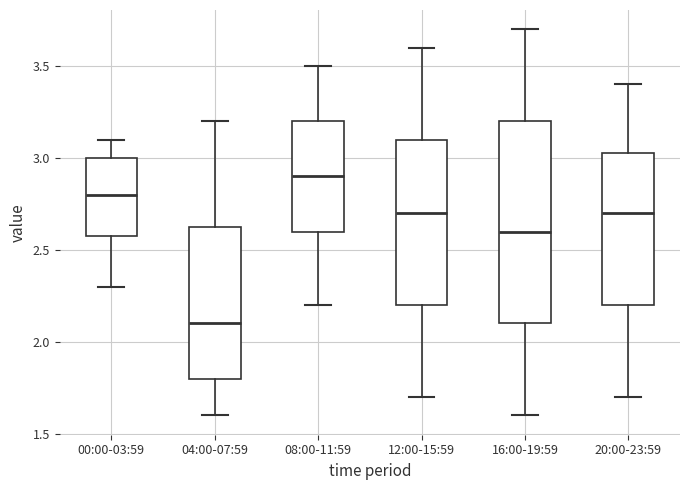

Reading left to right, read every box against the y-axis: the position of its median line, the range the box covers, and the ends of its whiskers. The values are not printed on the chart, so give them approximately, as read against the axis.

00:00-03:59: median 2.80, box 2.60 to 3.00, whiskers 2.30 to 3.10
04:00-07:59: median 2.10, box 1.80 to 2.65, whiskers 1.60 to 3.20
08:00-11:59: median 2.90, box 2.60 to 3.20, whiskers 2.20 to 3.50
12:00-15:59: median 2.70, box 2.20 to 3.10, whiskers 1.70 to 3.60
16:00-19:59: median 2.60, box 2.10 to 3.20, whiskers 1.60 to 3.70
20:00-23:59: median 2.70, box 2.20 to 3.05, whiskers 1.70 to 3.40